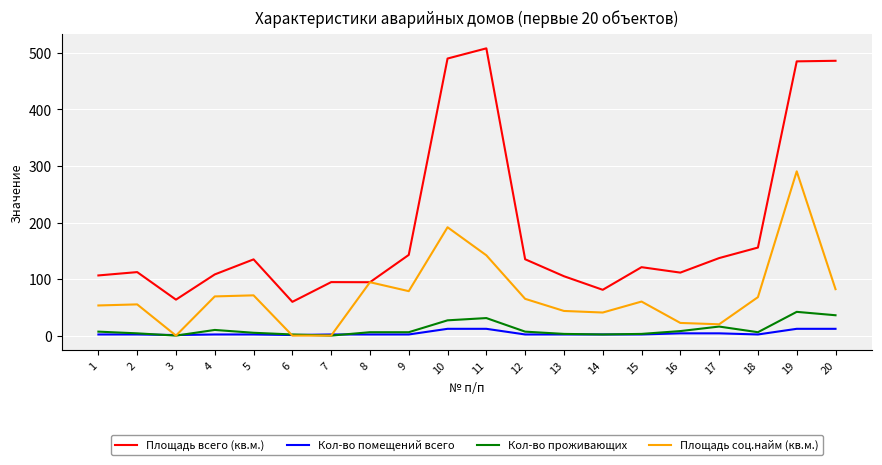

How many lines are shown in the chart?

4